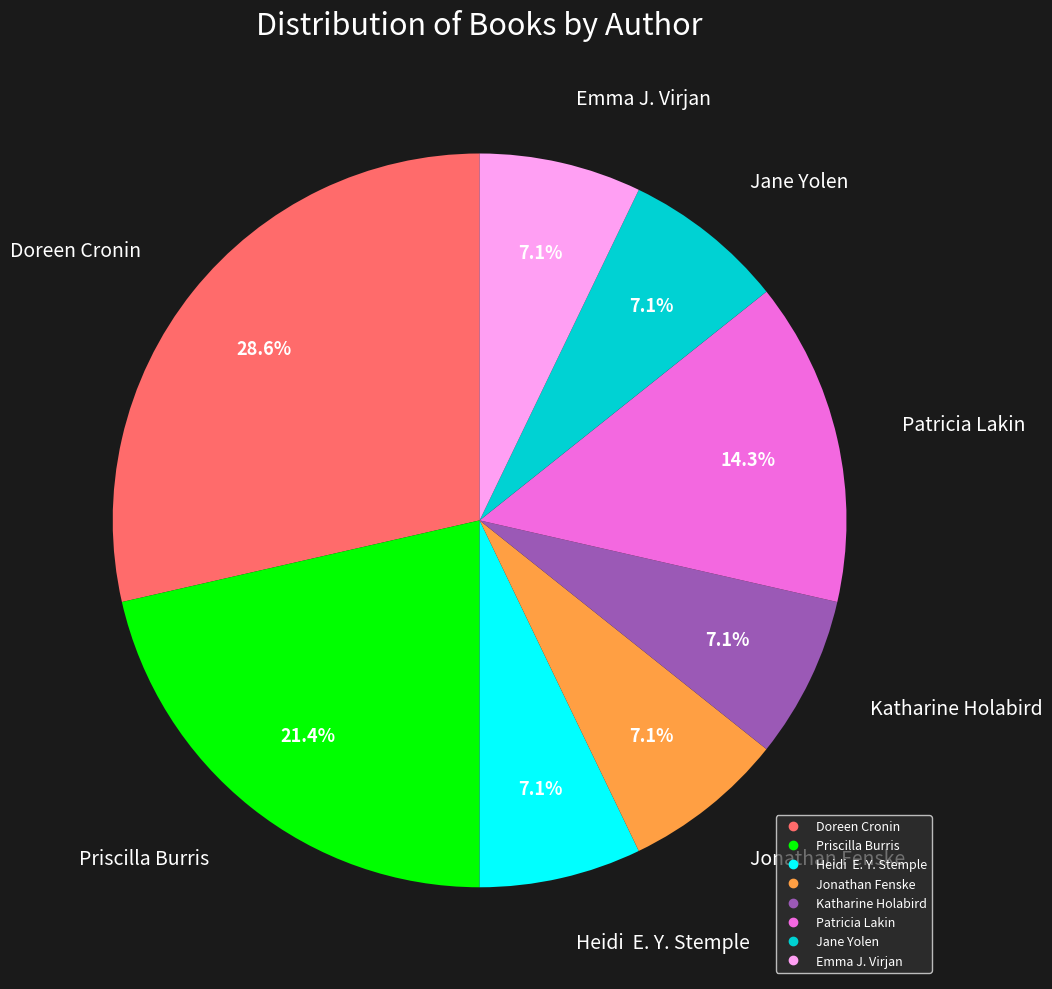

To the nearest percent, what is the average slice percentage?

12%